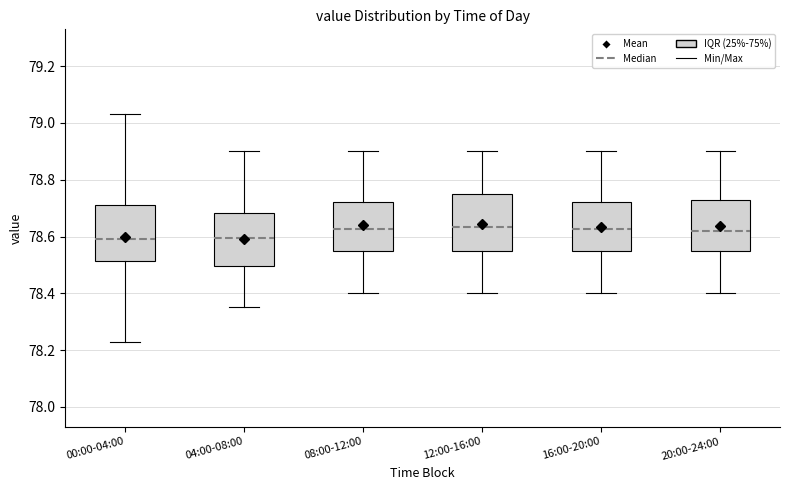

Reading left to right, transcribe this box plot: for each box, give where its median line is, the range the box spans, and where its two whiskers end, as read against the y-axis. The values are not printed on the chart, so give them approximately, as read against the axis.

00:00-04:00: median 78.60, box 78.52 to 78.72, whiskers 78.24 to 79.04
04:00-08:00: median 78.60, box 78.50 to 78.68, whiskers 78.36 to 78.90
08:00-12:00: median 78.62, box 78.56 to 78.72, whiskers 78.40 to 78.90
12:00-16:00: median 78.64, box 78.56 to 78.76, whiskers 78.40 to 78.90
16:00-20:00: median 78.62, box 78.56 to 78.72, whiskers 78.40 to 78.90
20:00-24:00: median 78.62, box 78.56 to 78.72, whiskers 78.40 to 78.90